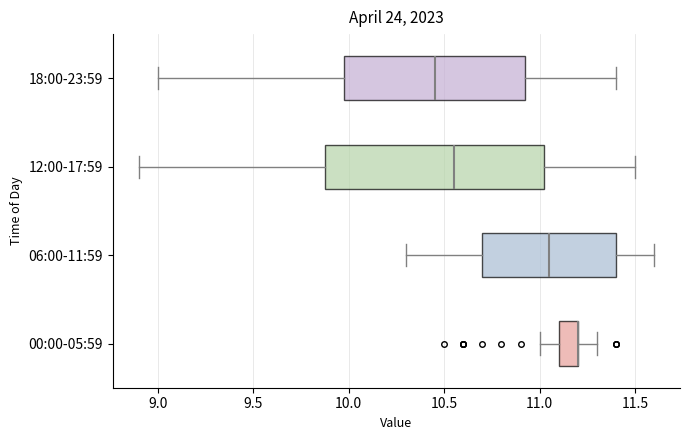

Reading bottom to top, read every box against the x-axis: the position of its median line, the range the box covers, and the ends of its whiskers. The values are not printed on the chart, so give them approximately, as read against the axis.

00:00-05:59: median 11.20 (drawn on the box's right edge), box 11.10 to 11.20, whiskers 11.00 to 11.30
06:00-11:59: median 11.05, box 10.70 to 11.40, whiskers 10.30 to 11.60
12:00-17:59: median 10.55, box 9.90 to 11.05, whiskers 8.90 to 11.50
18:00-23:59: median 10.45, box 10.00 to 10.95, whiskers 9.00 to 11.40